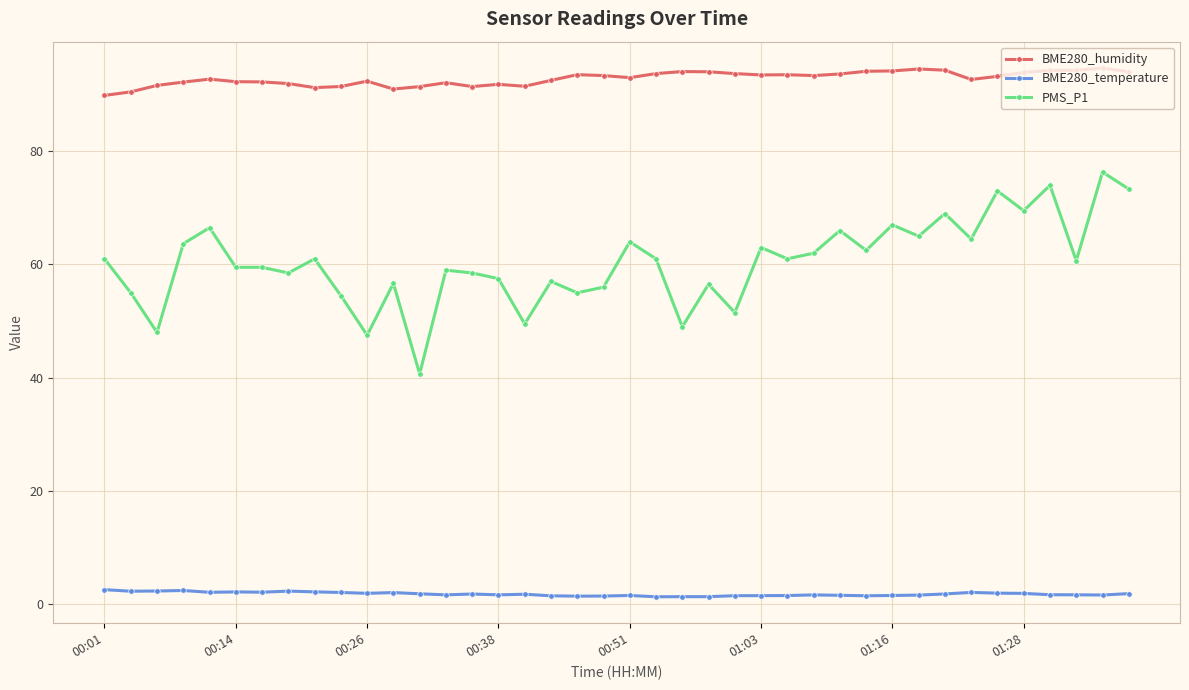

What is the greatest value displayed?

94.7